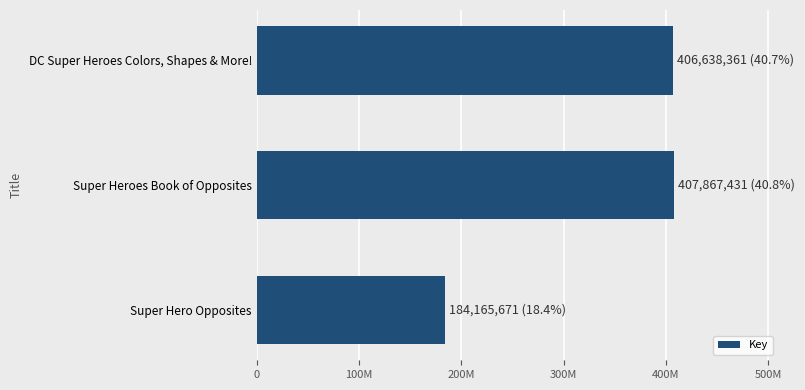

Are the bars horizontal?

Yes